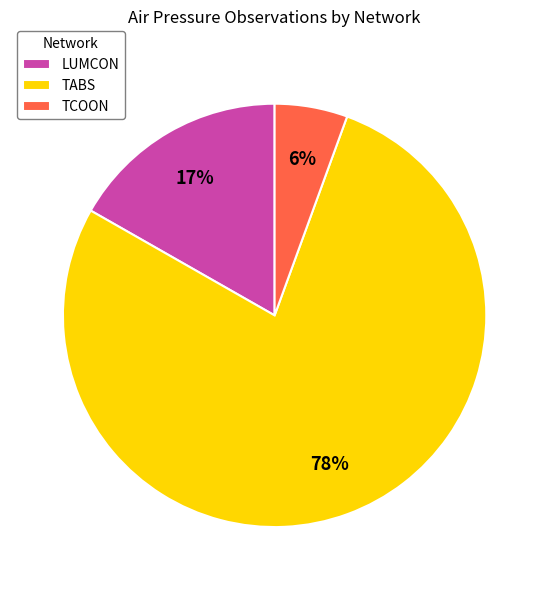

Between LUMCON and TABS, which is larger?

TABS